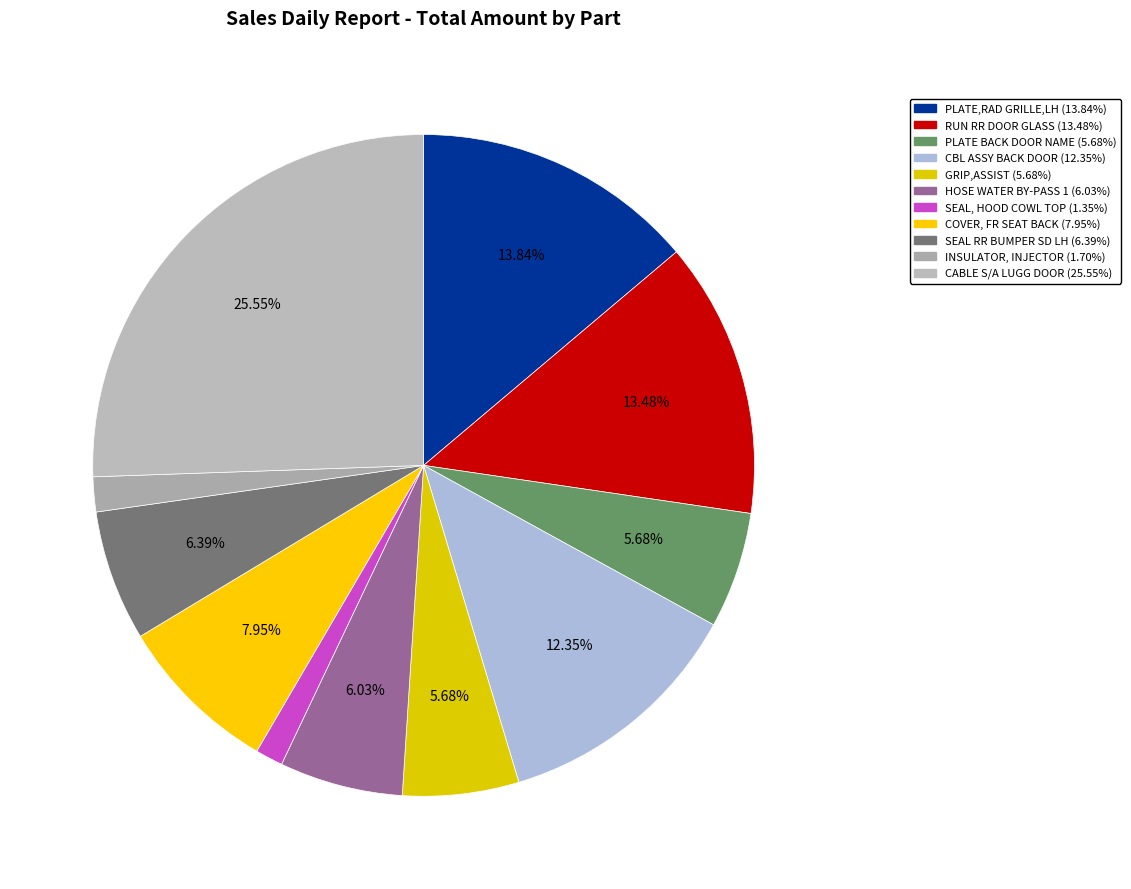

Which has a higher value, PLATE BACK DOOR NAME or SEAL RR BUMPER SD LH?

SEAL RR BUMPER SD LH